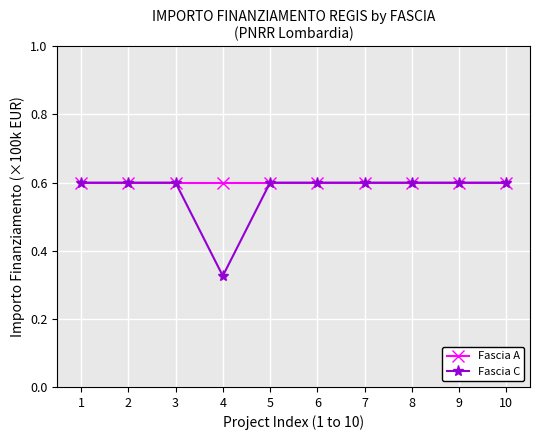

What are all the series names shown in the legend?

Fascia A, Fascia C